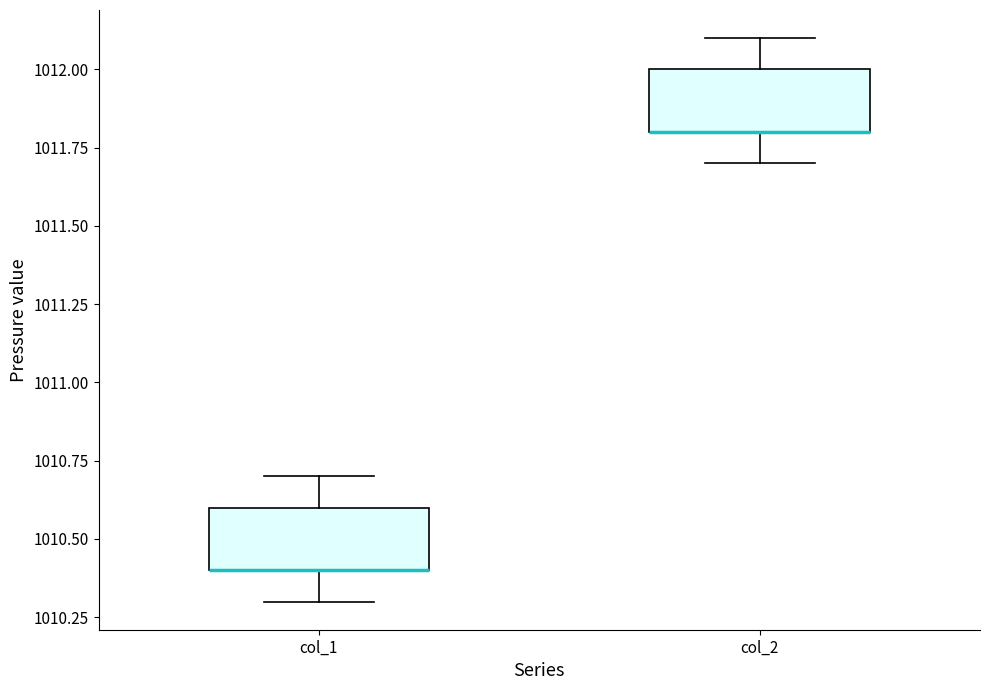

Reading left to right, read every box against the y-axis: the position of its median line, the range the box covers, and the ends of its whiskers. The values are not printed on the chart, so give them approximately, as read against the axis.

col_1: median 1010.4 (drawn on the box's lower edge), box 1010.4 to 1010.6, whiskers 1010.3 to 1010.7
col_2: median 1011.8 (drawn on the box's lower edge), box 1011.8 to 1012.0, whiskers 1011.7 to 1012.1